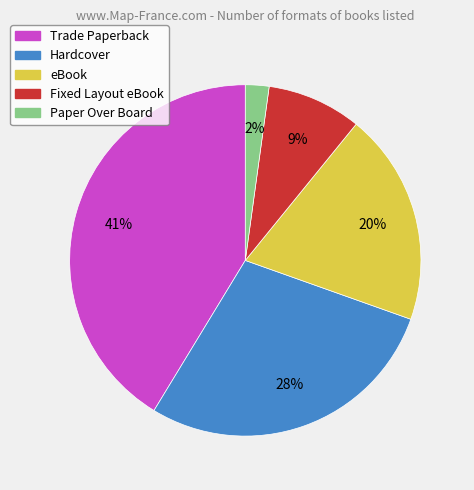

To the nearest percent, what is the difference between the Trade Paperback and Hardcover slice percentages?

13%